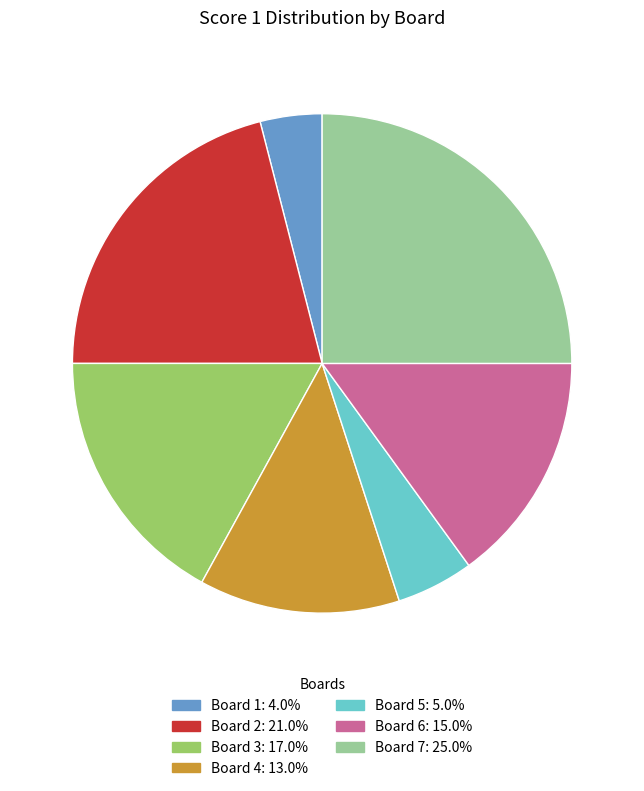

Does any single category account for the majority?

No